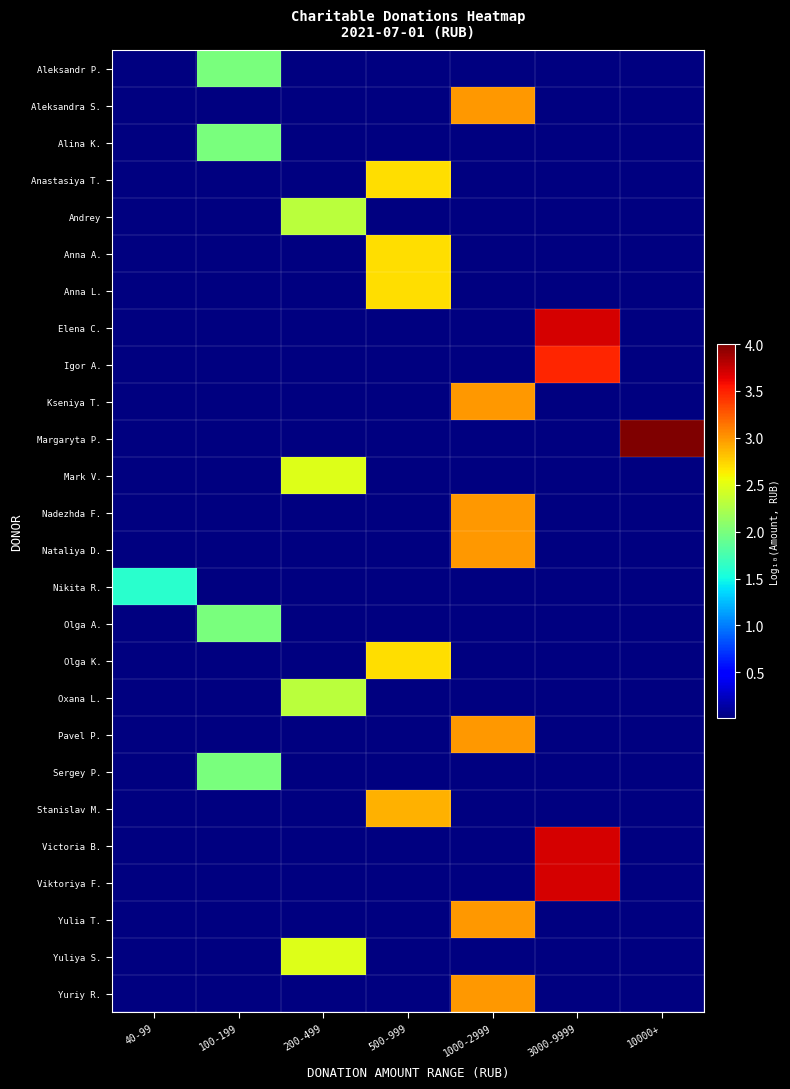

Which series has the largest range (max minus min)?

Margaryta P.